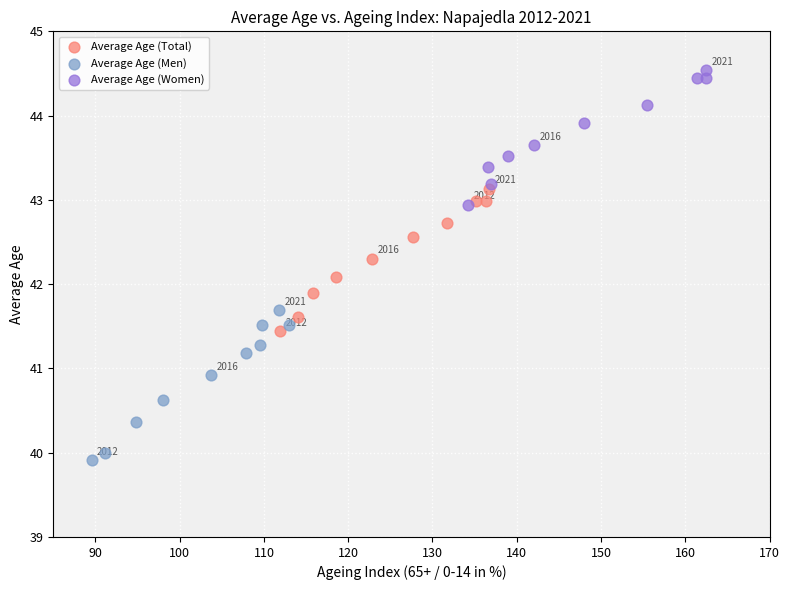

Which series has the widest spread of Y values?

Average Age (Men)